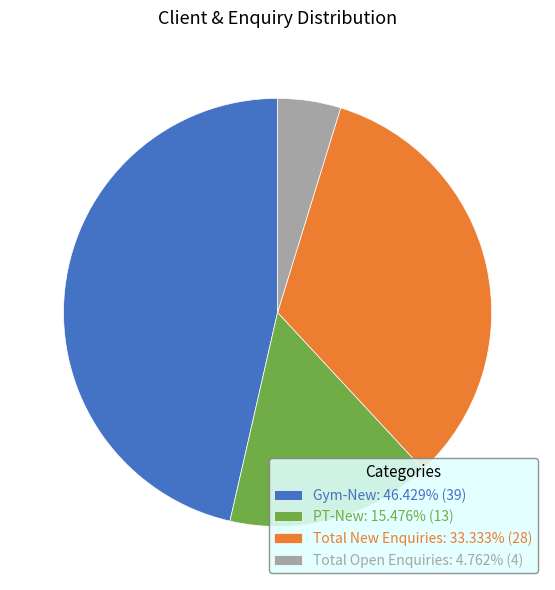

Which category has the smallest portion of the pie?

Total Open Enquiries